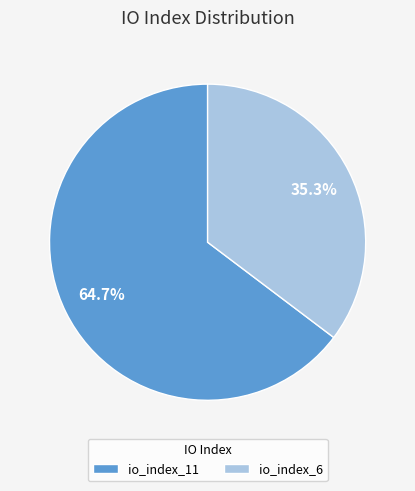

Is it true that io_index_11 is 53% of the pie?

False